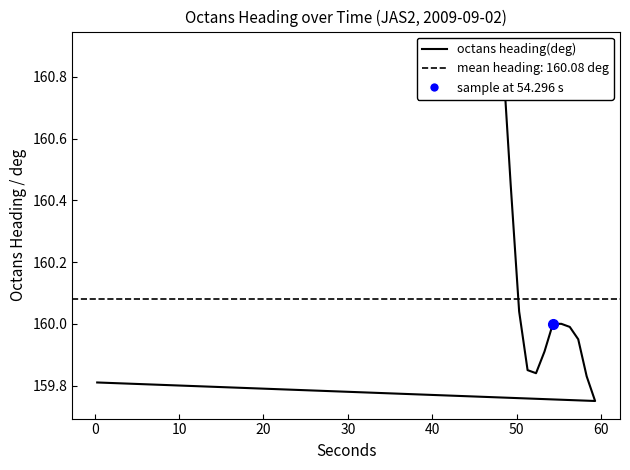

How many lines are shown in the chart?

1